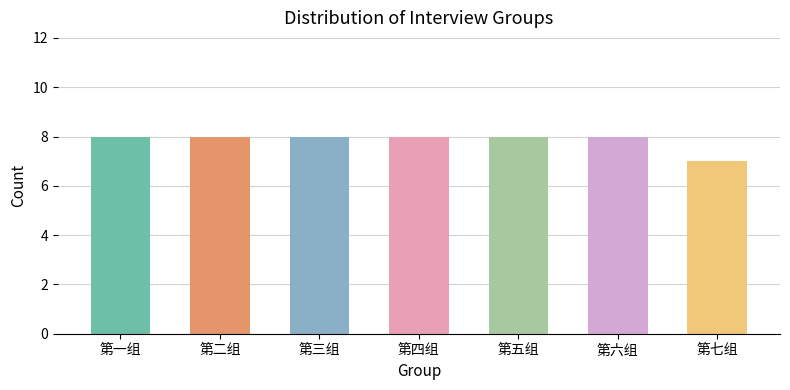

Where is the data nearest to the value 7?

第七组